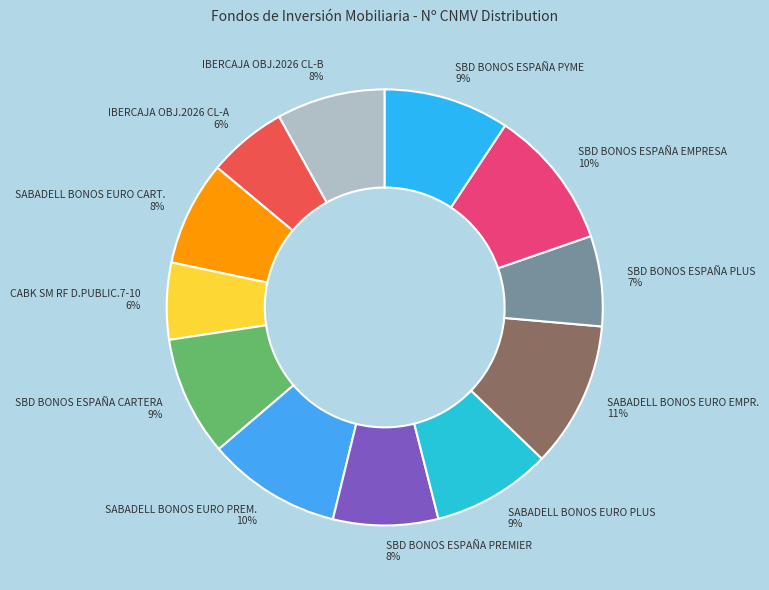

What is the ratio of the value at SABADELL BONOS EURO PREM. to the value at IBERCAJA OBJ.2026 CL-A?

1.7